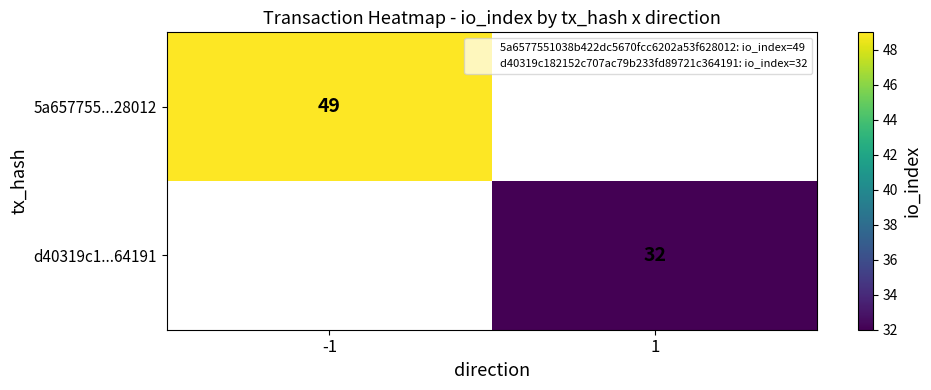

How many distinct data groups are displayed?

2